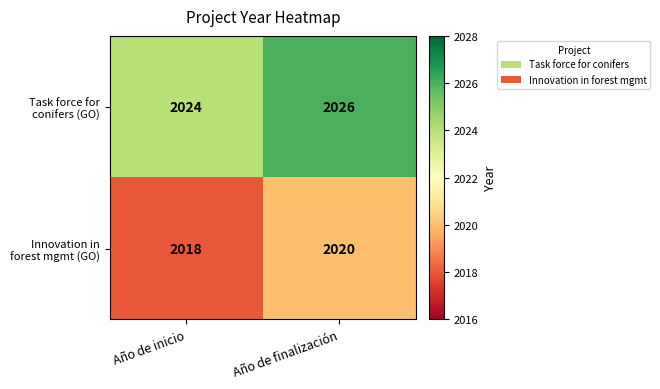

What is the difference between the highest and lowest values at Año de inicio?

6